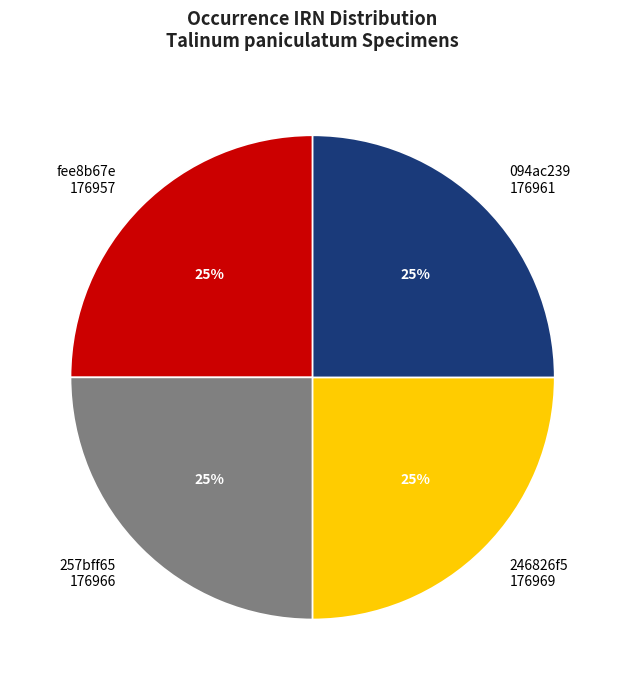

What is the ratio of the value at 257bff65 to the value at 094ac239?

1.0